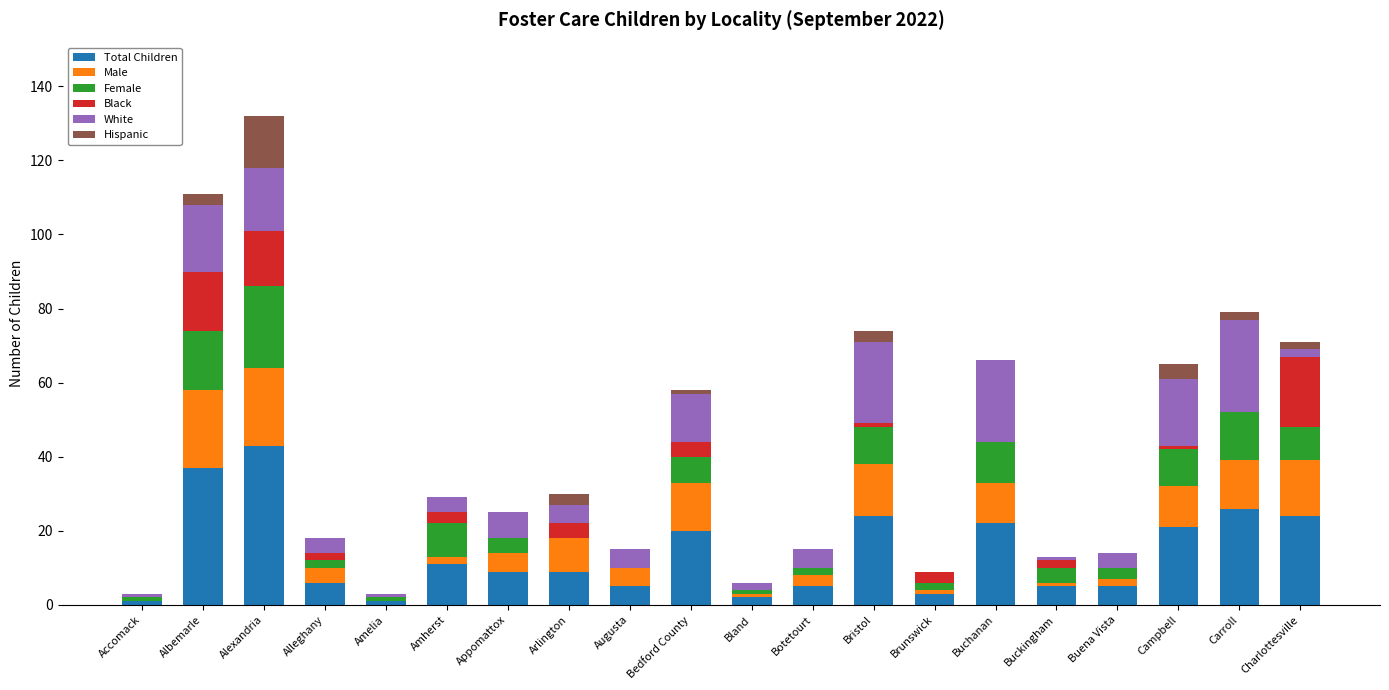

The value of Total Children at Albemarle is 50. True or false?

False